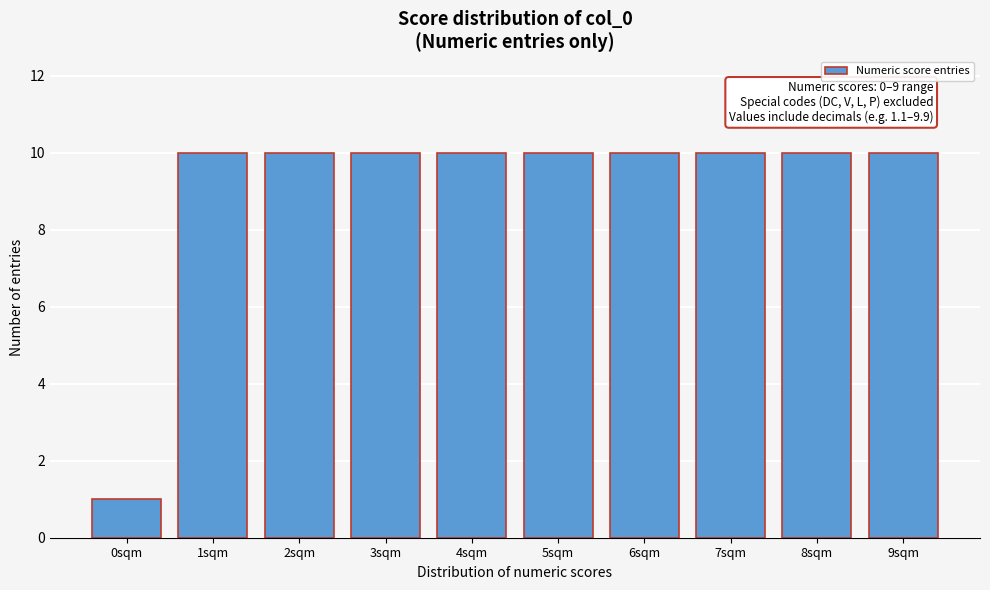

Reading left to right, extract all data points from this chart.

0sqm=1	1sqm=10	2sqm=10	3sqm=10	4sqm=10	5sqm=10	6sqm=10	7sqm=10	8sqm=10	9sqm=10